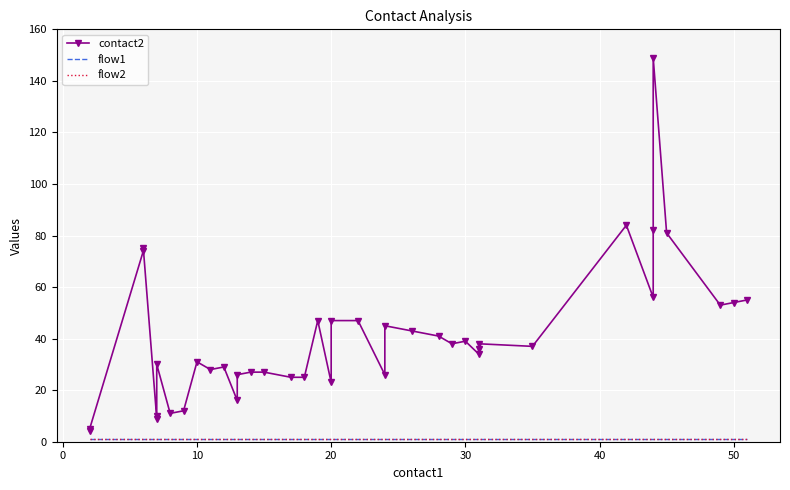

True or false: flow1 has more than 1 points higher than both neighbors.

False